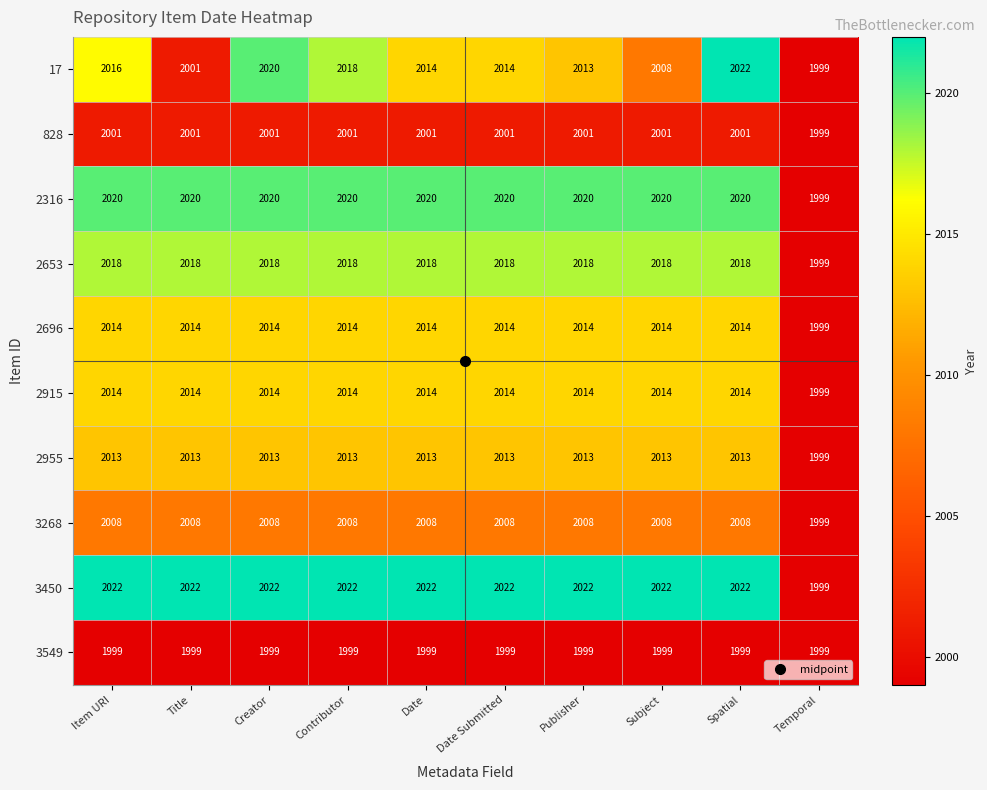

The value of 3450 at Creator is 1277. True or false?

False